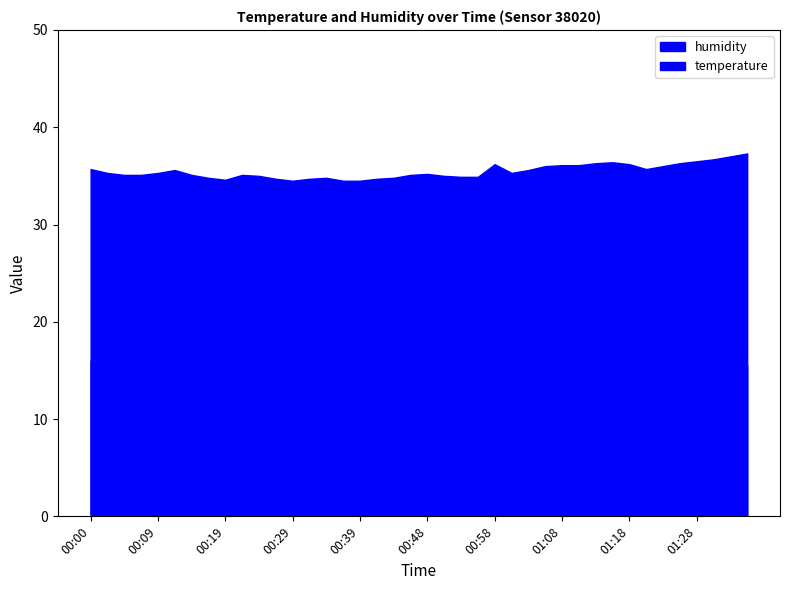

What is the sum of the temperature values at 00:26 and 00:34?

33.4